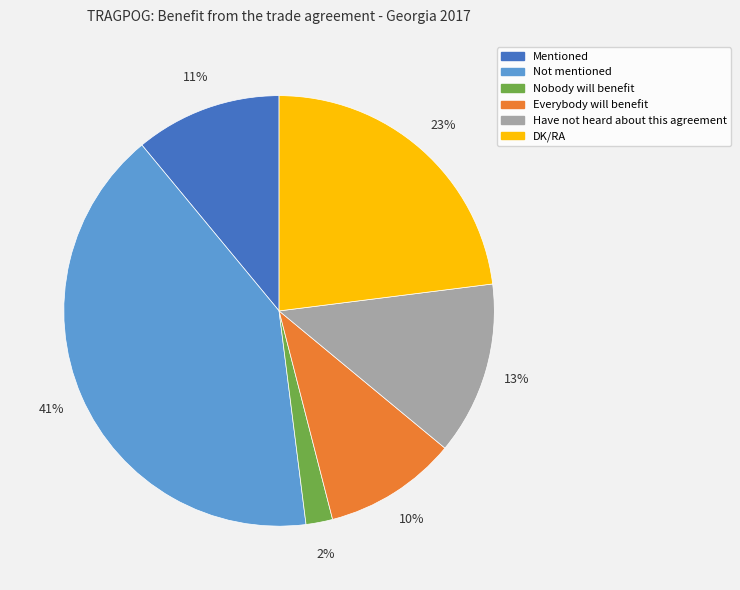

Is there any slice that represents more than half of the pie?

No